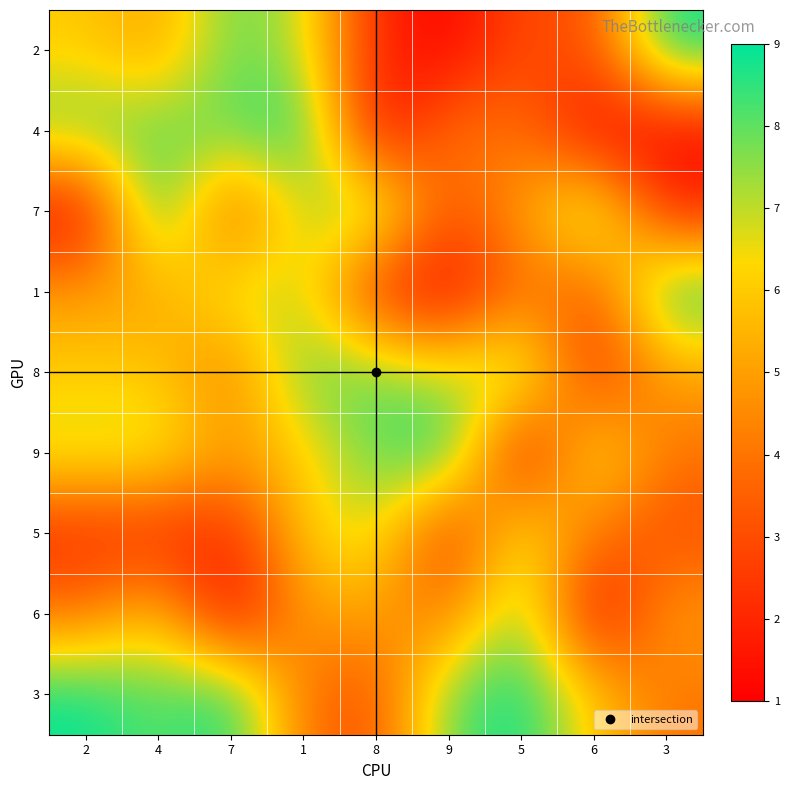

How many series are shown in this chart?

9